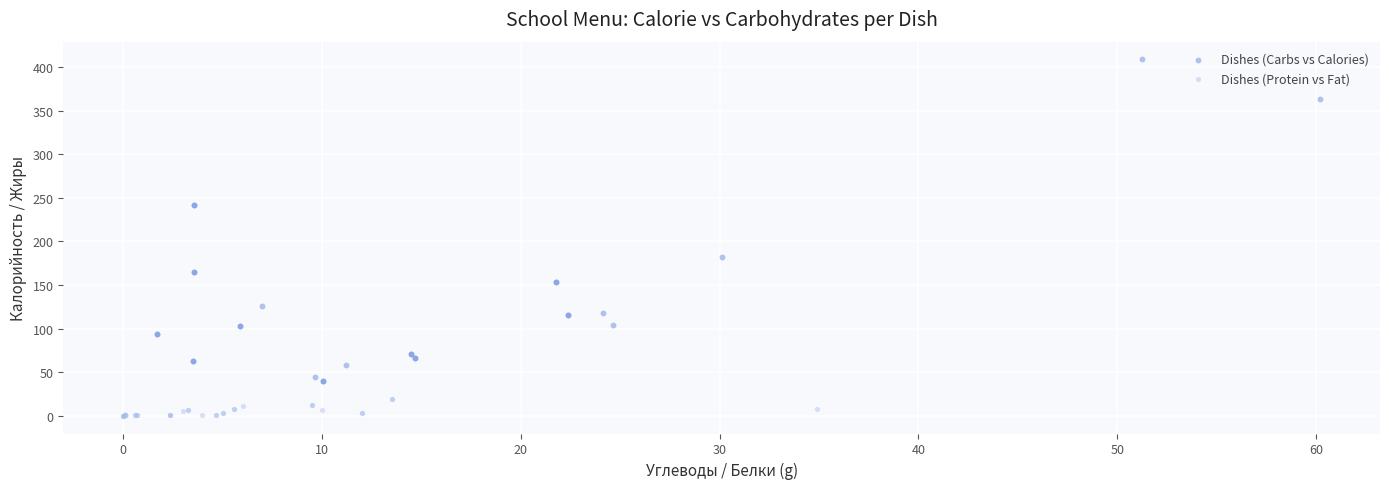

Which series has the largest Y range (max minus min)?

Dishes (Carbs vs Calories)